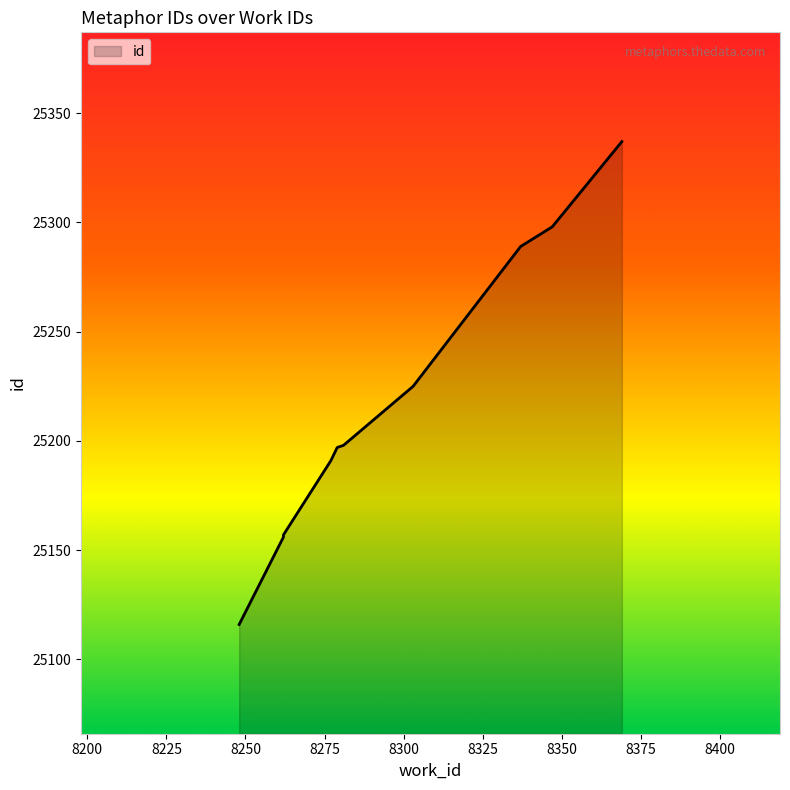

At which label is the value closest to 25226?

8303